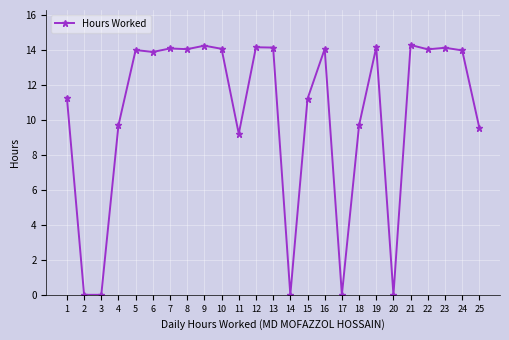

What is the change in value from 10 to 17?

-14.1